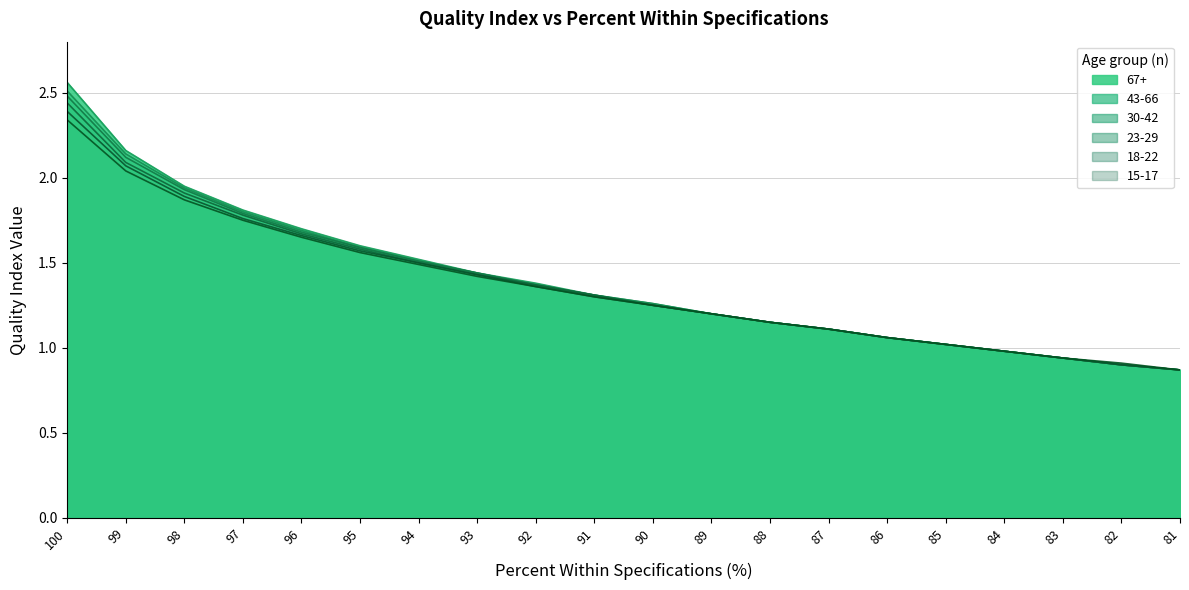

At which label does 15-17 first exceed 1?

100